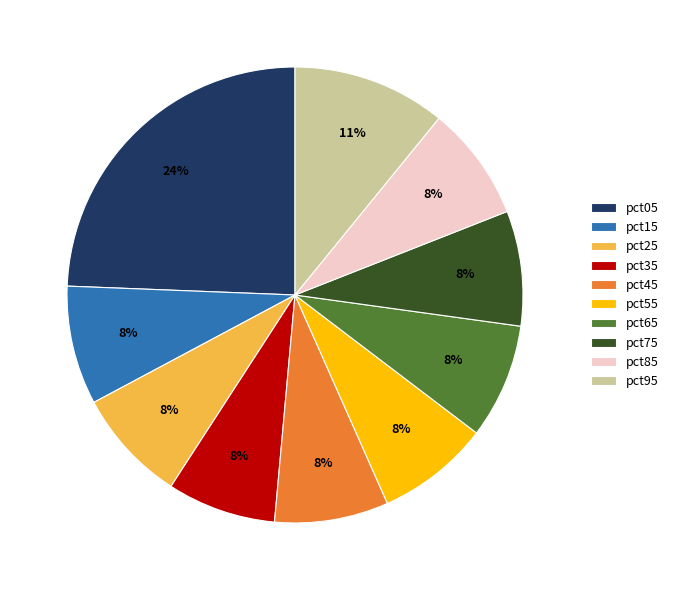

The pct55 slice represents 8% of the pie. True or false?

True